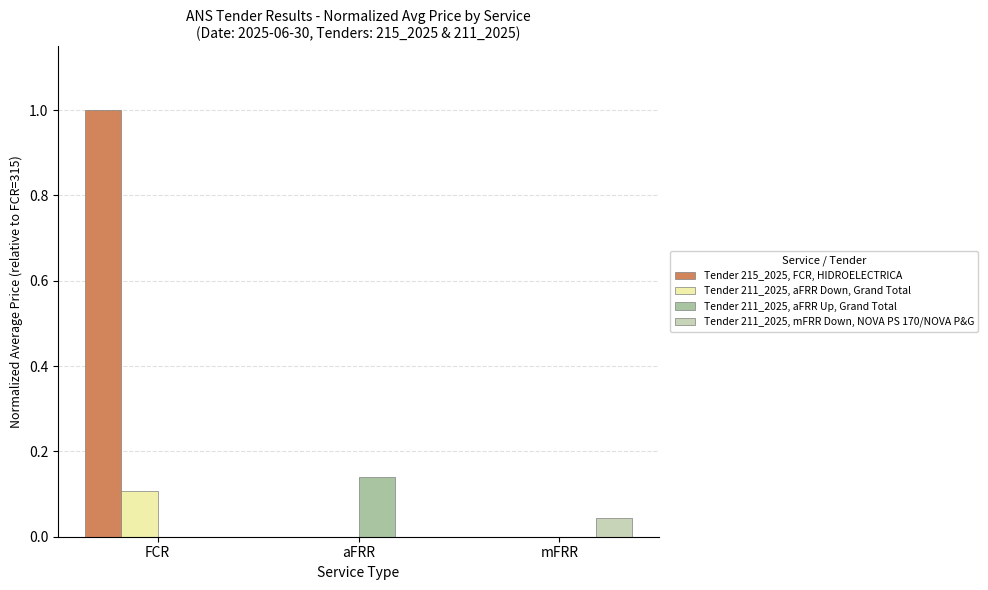

Which series has the largest range (max minus min)?

Tender 215_2025, FCR, HIDROELECTRICA